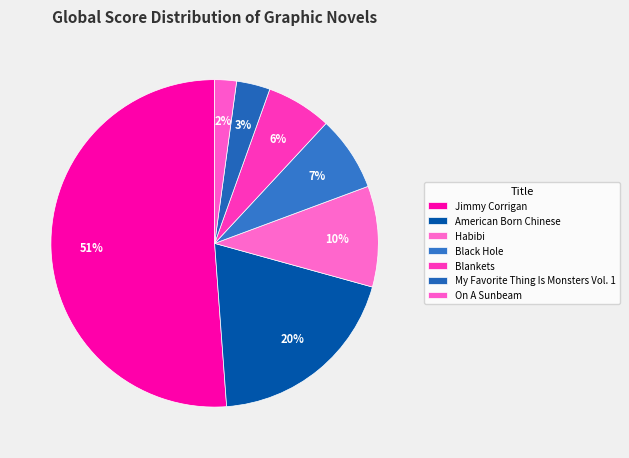

Count the number of slices in the pie.

7